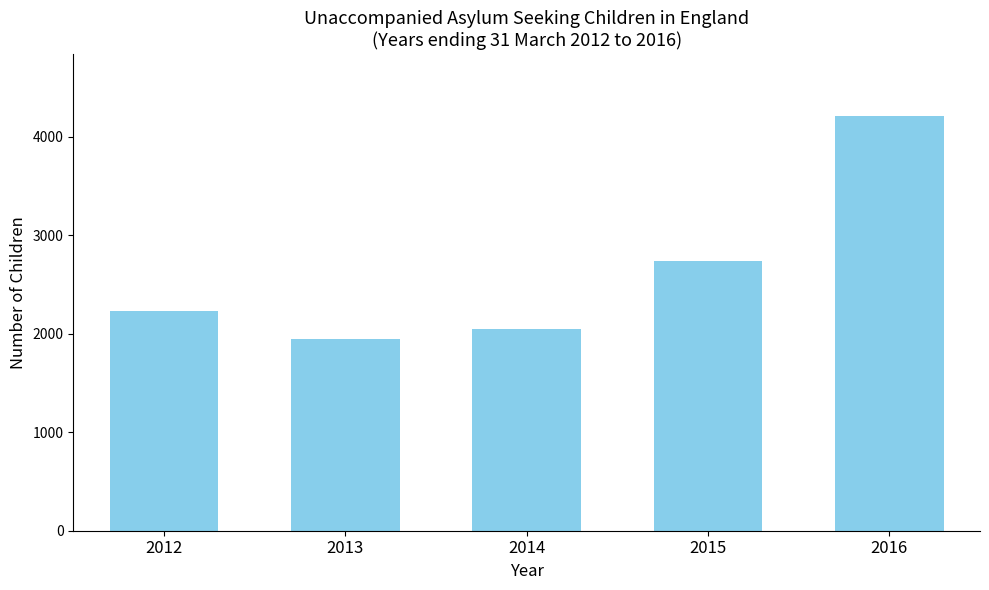

Reading left to right, transcribe all the data shown in this chart.

2230	1950	2050	2740	4210